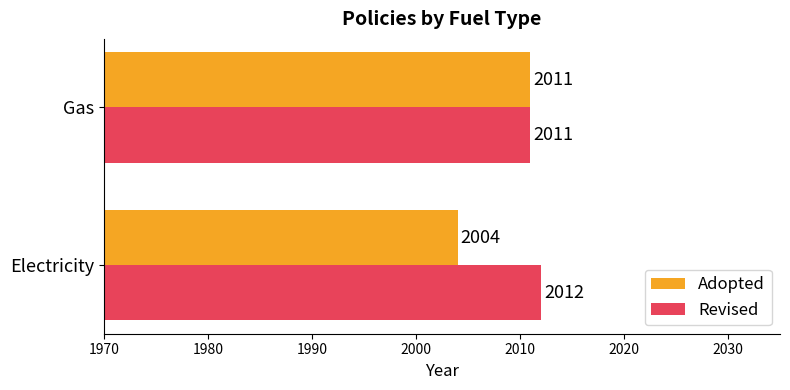

What is the sum of the Revised values at Gas and Electricity?

4023